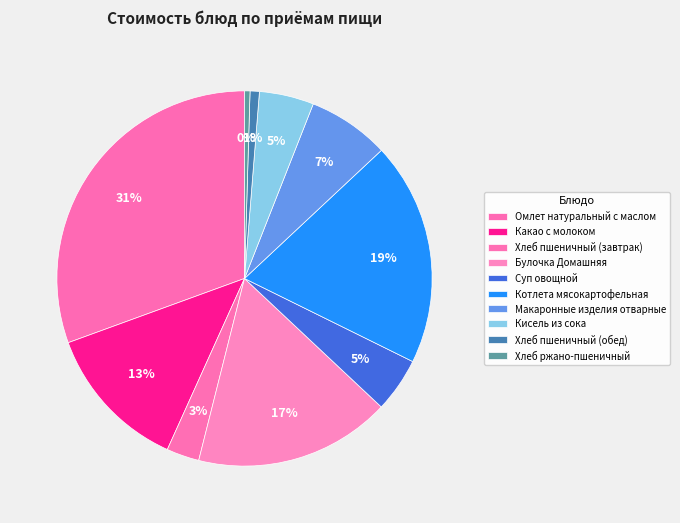

Count the number of slices in the pie.

10